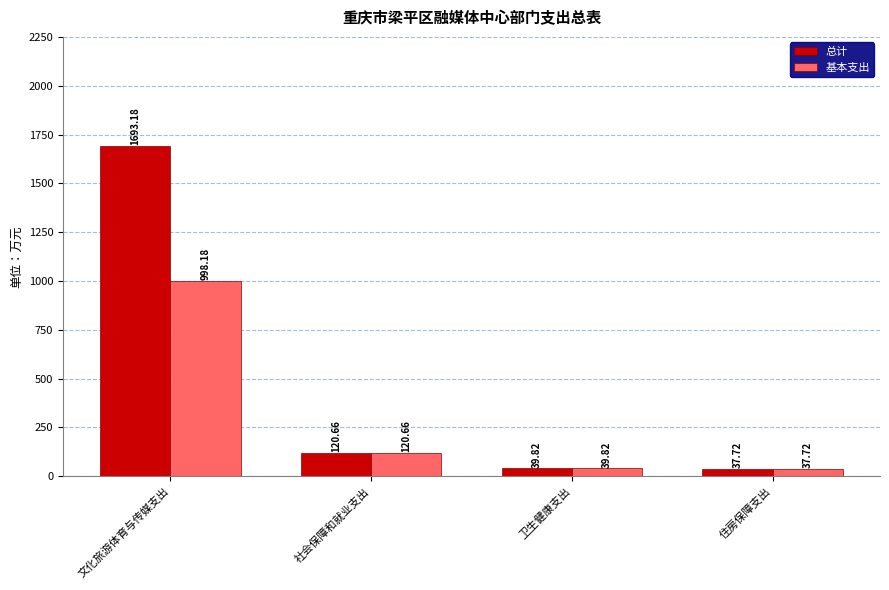

How many distinct data groups are displayed?

2